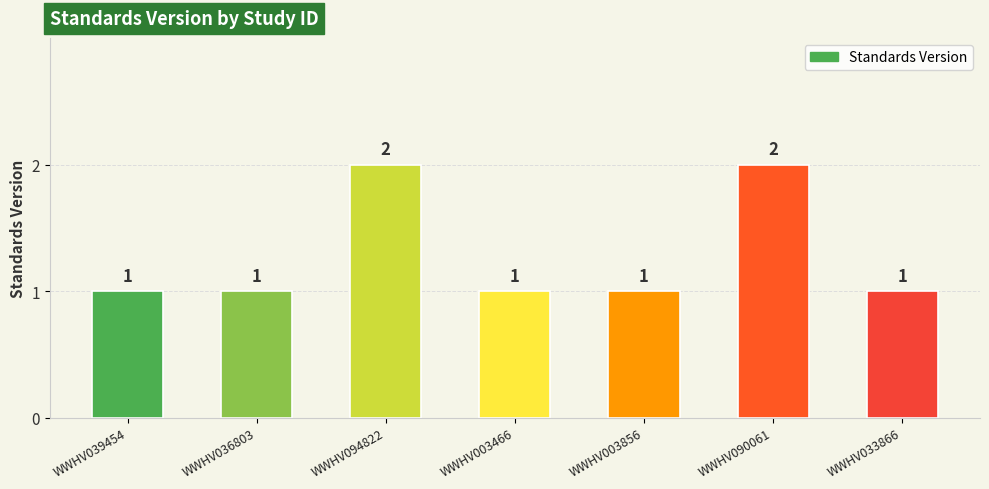

What is the label of the 1st bar from the left?

WWHV039454